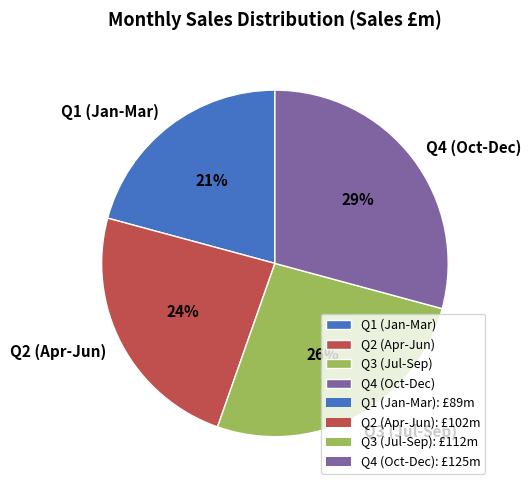

Is there a majority slice in this chart?

No